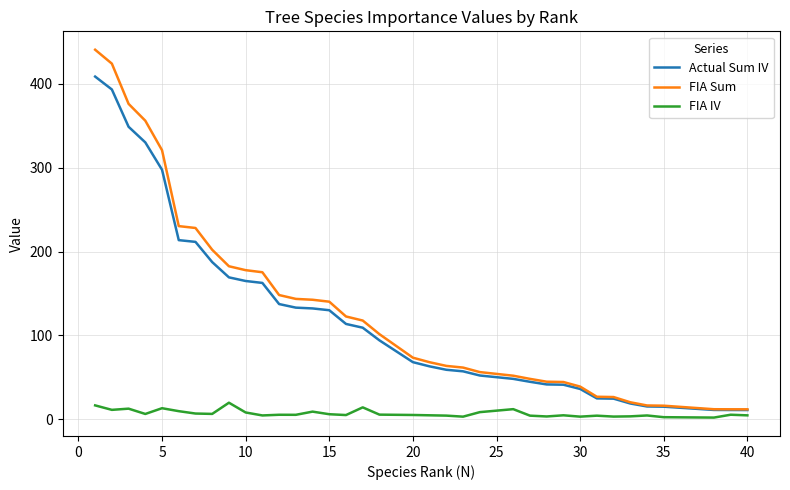

What are all the series names shown in the legend?

Actual Sum IV, FIA Sum, FIA IV